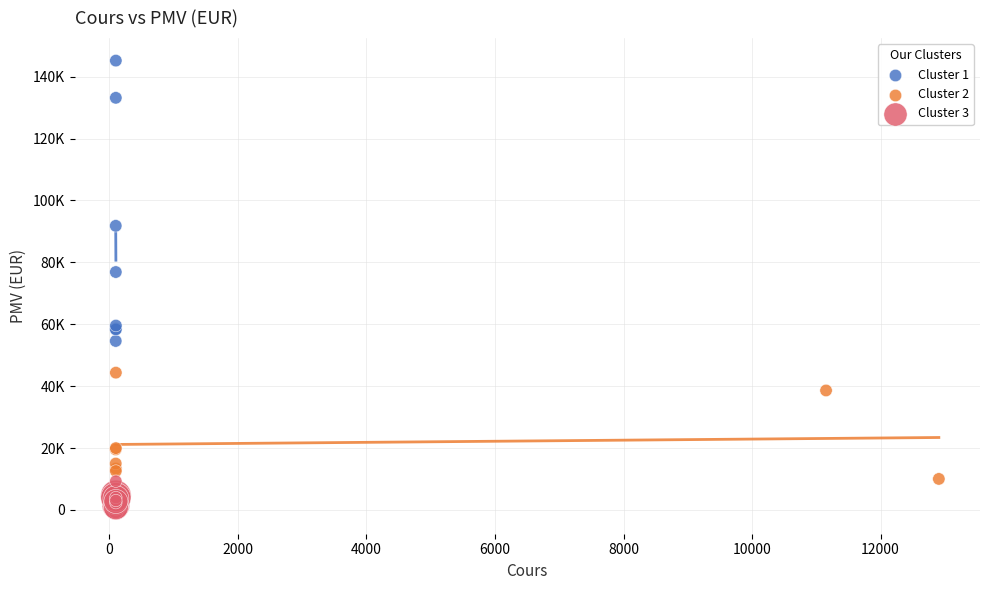

What are all the series names shown in the legend?

Cluster 1, Cluster 2, Cluster 3